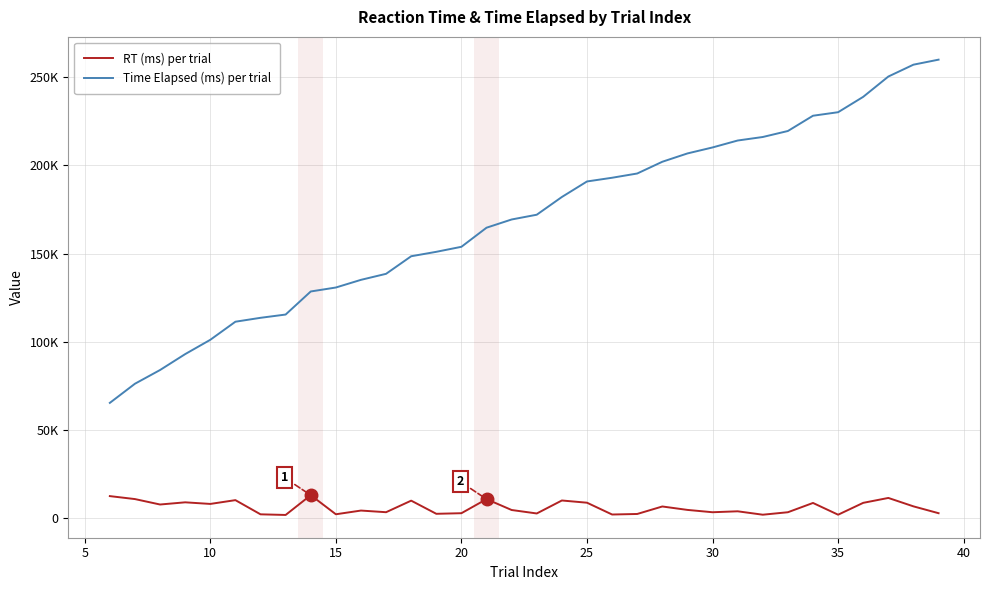

What are all the series names shown in the legend?

RT (ms) per trial, Time Elapsed (ms) per trial